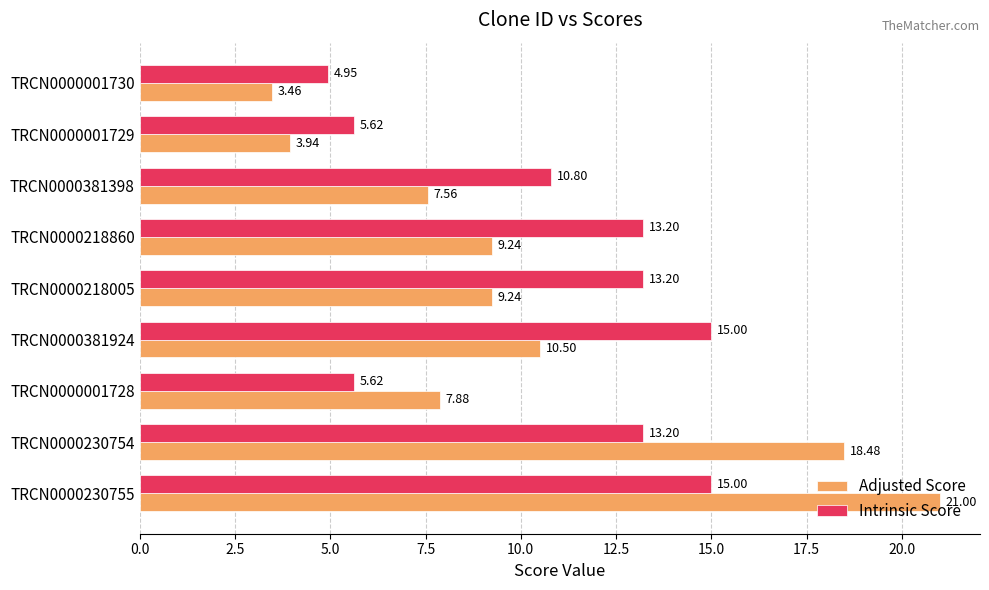

At which category does the chart reach its minimum across all series?

TRCN0000001730